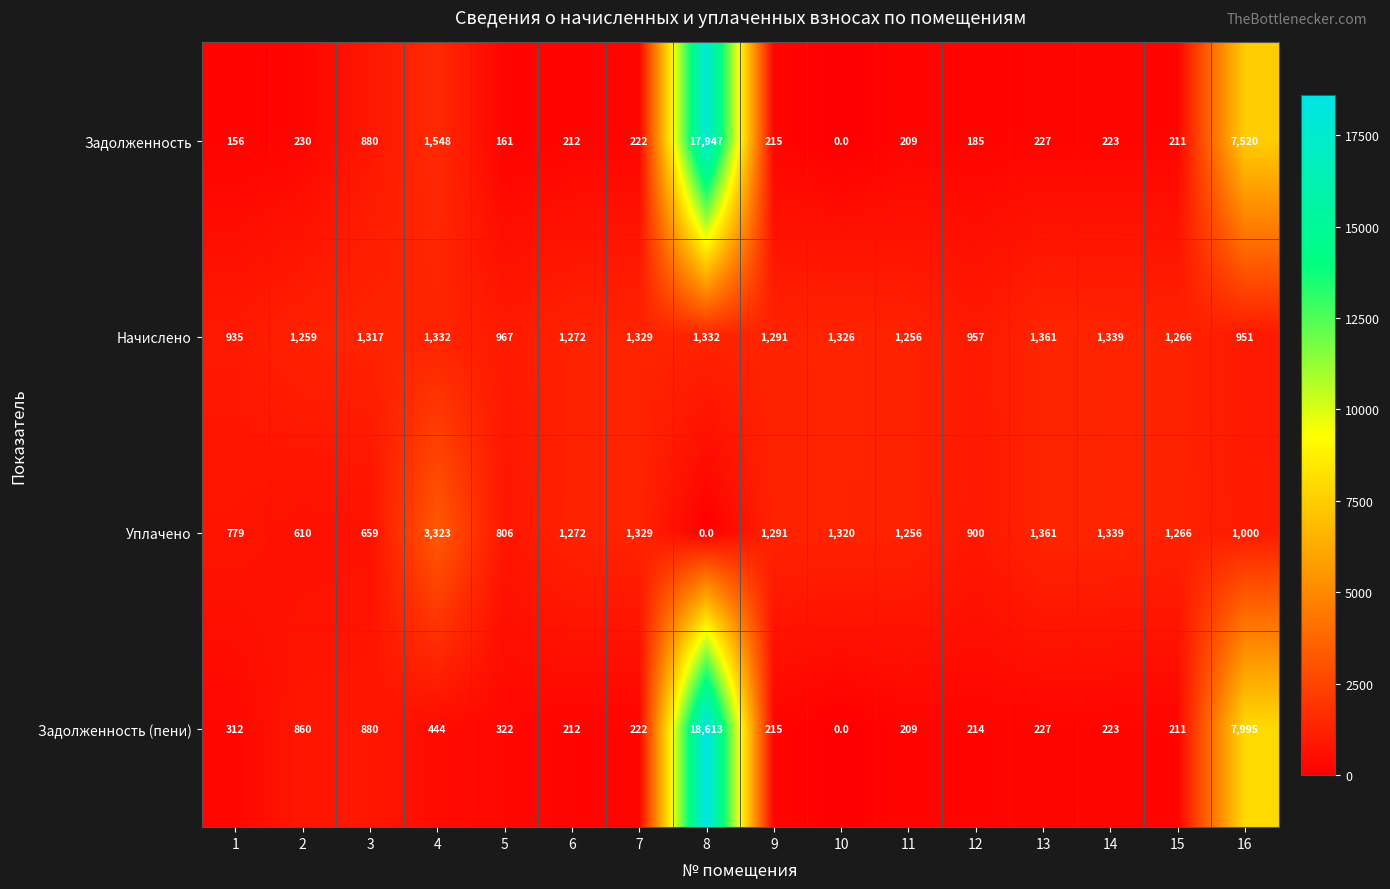

What is the average value of the Начислено series?

1218